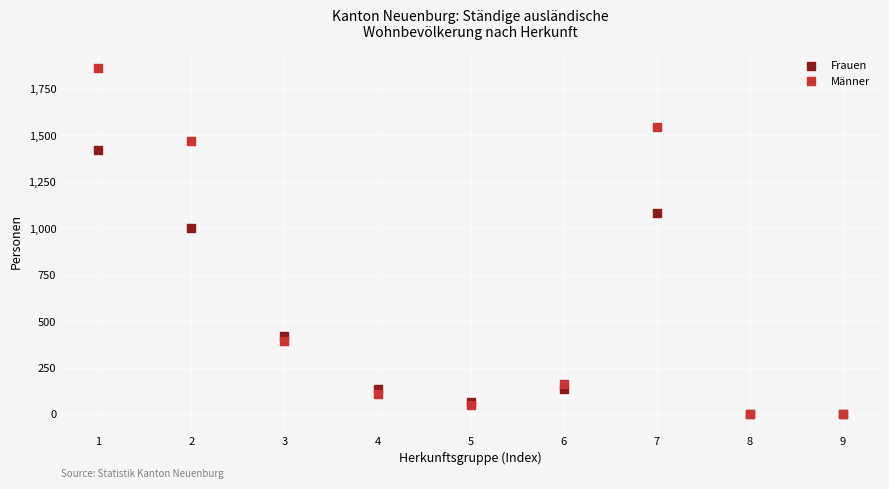

Which series has the largest Y range (max minus min)?

Männer